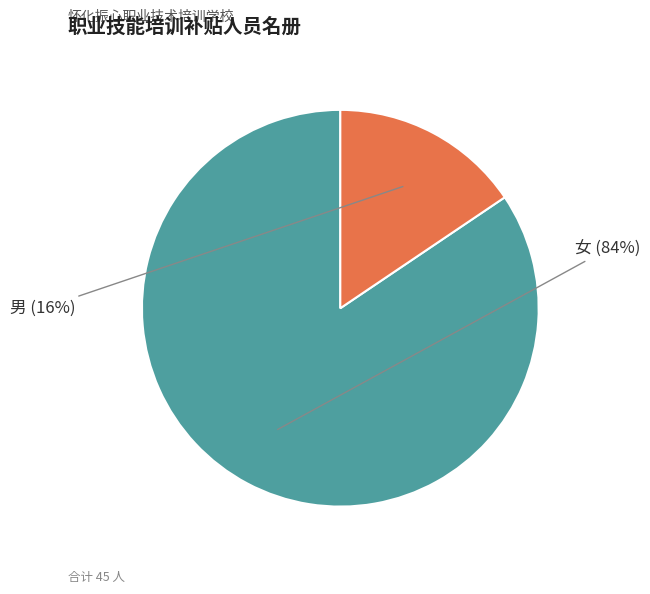

To the nearest percent, what is the combined percentage of 男 and 女?

100%